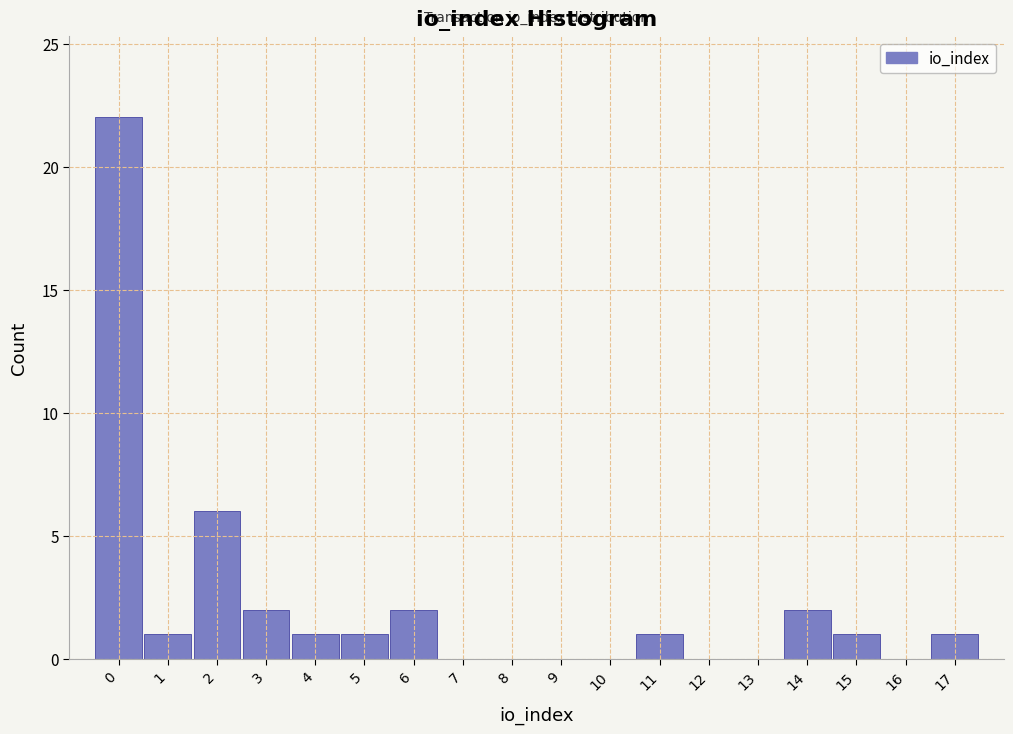

Over which range of the x-axis is the bar tallest?

-0.5 to 0.5